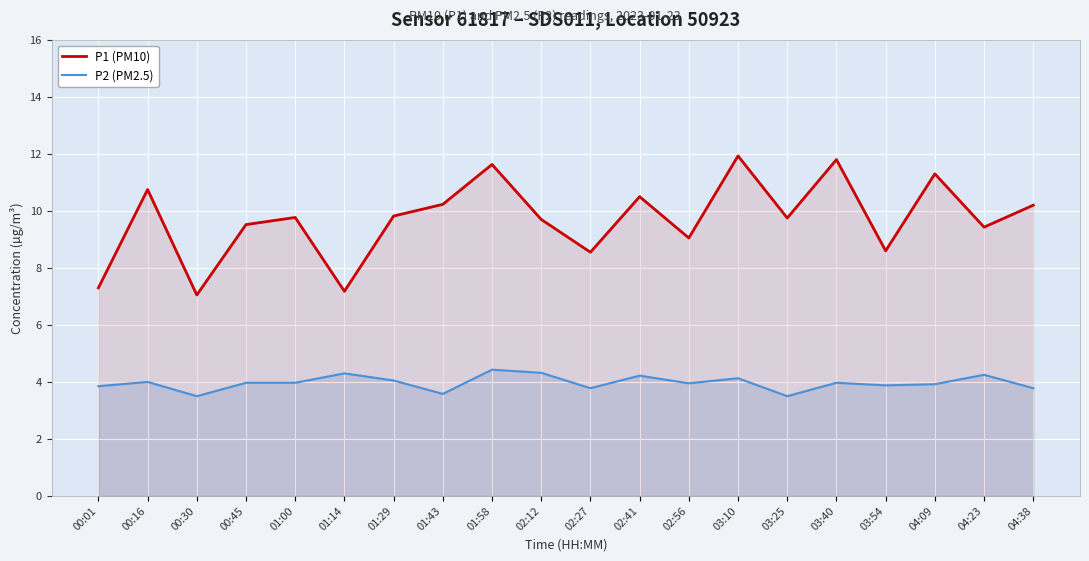

True or false: P1 (PM10) and P2 (PM2.5) cross at least once.

False